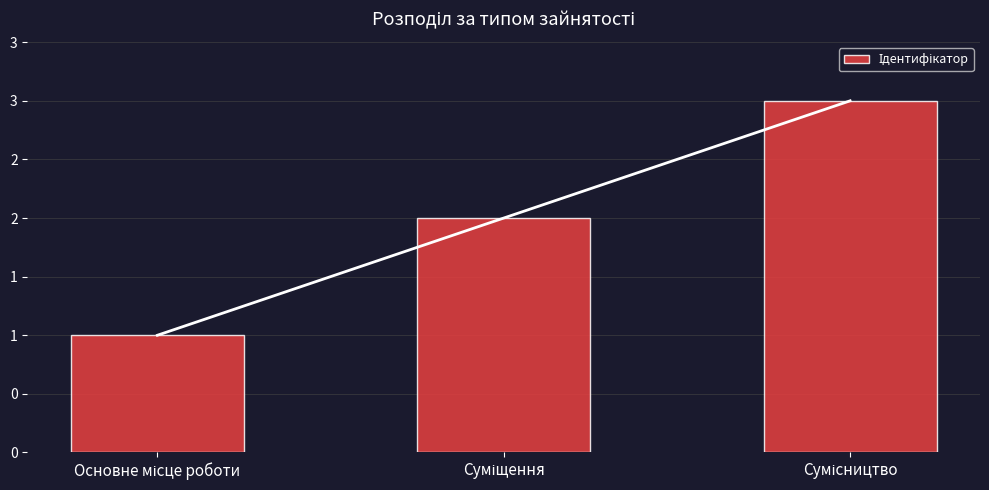

Approximately how many times larger is the value at Сумісництво compared to Суміщення?

1.5